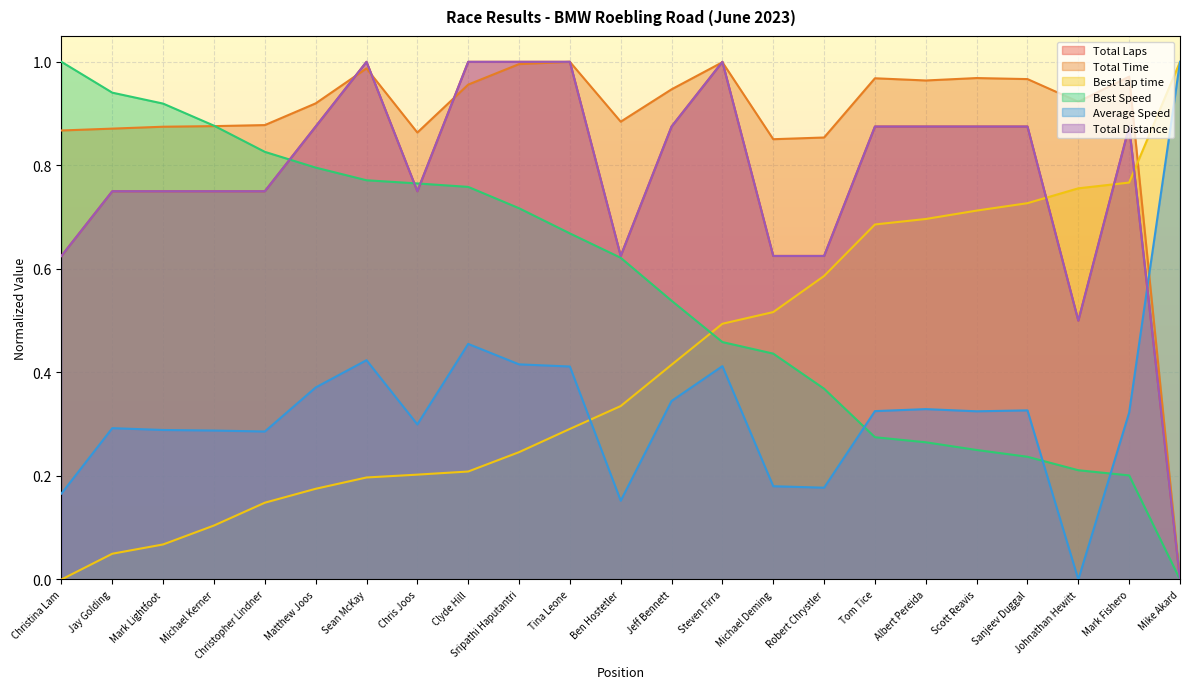

Is the value of Best Lap time at Clyde Hill greater than the value of Total Time at Tom Tice?

No